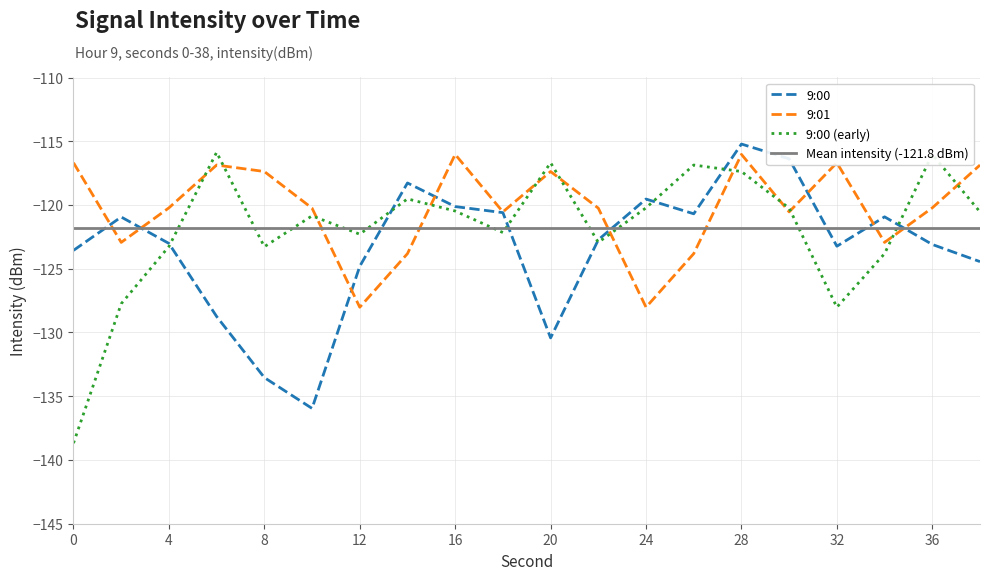

What is the highest value of the 9:01 series?

-116.0